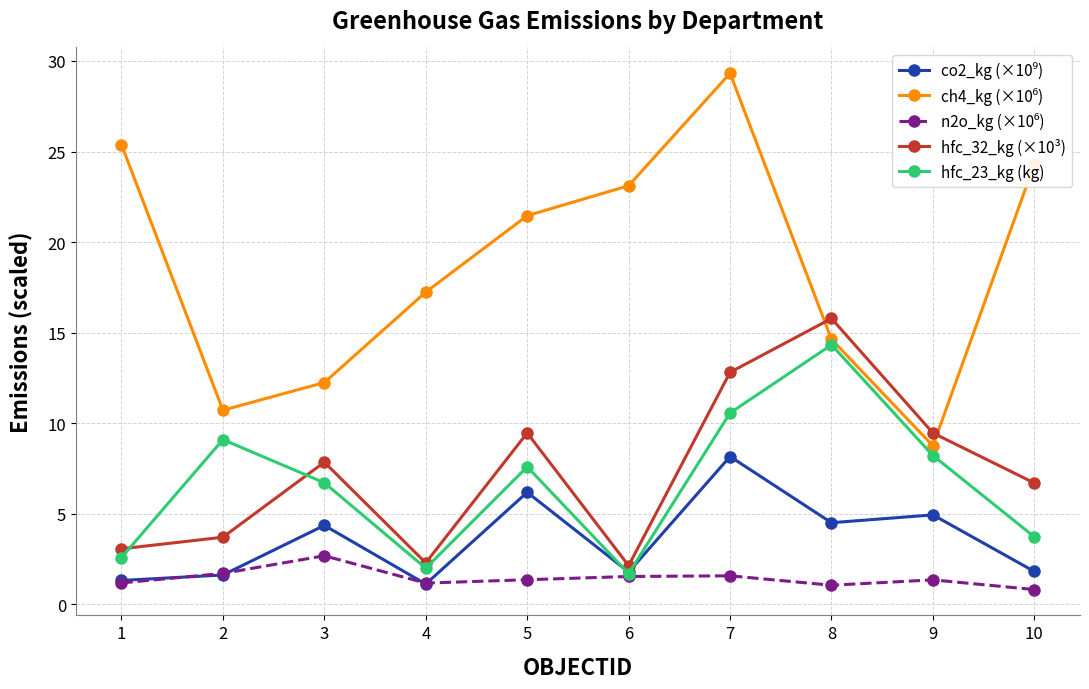

How many categories are shown in the chart?

10